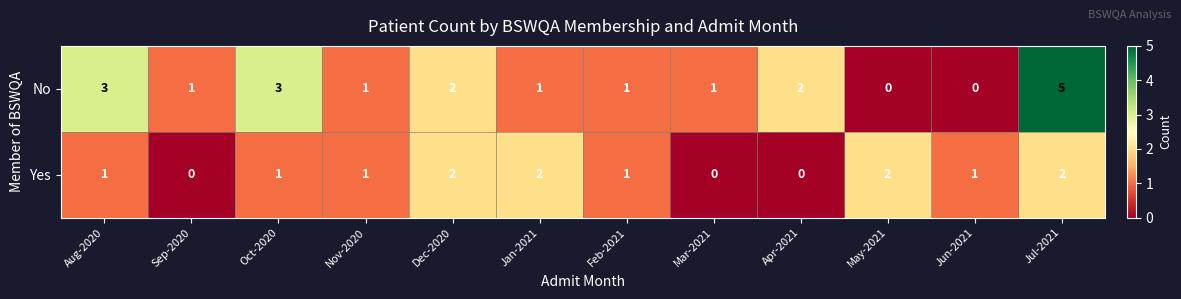

List the series in order of their overall mean, highest first.

No, Yes